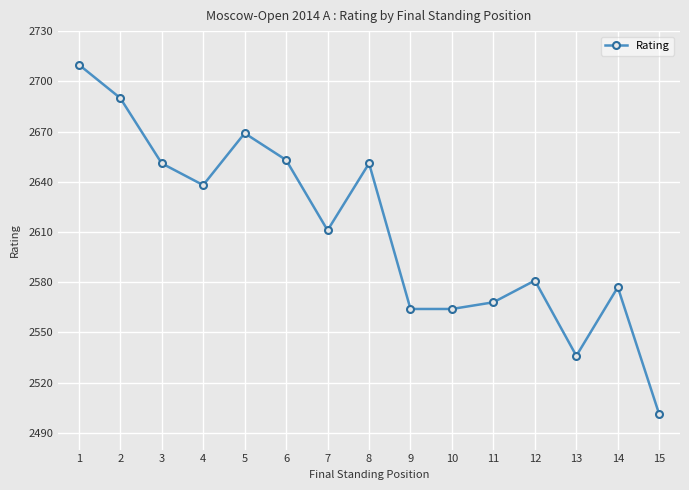

What is the greatest value displayed?

2710